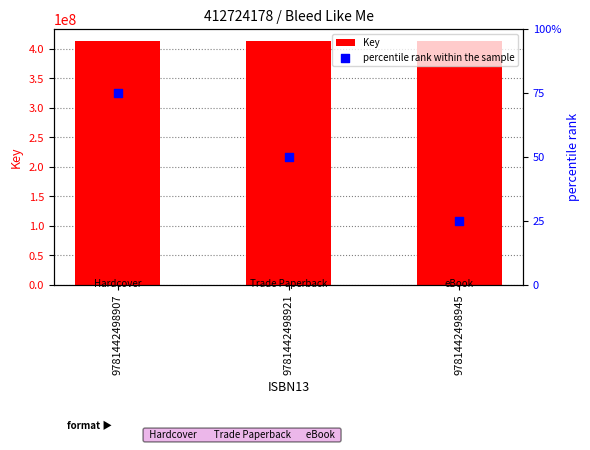

What are all the series names shown in the legend?

Key, percentile rank within the sample